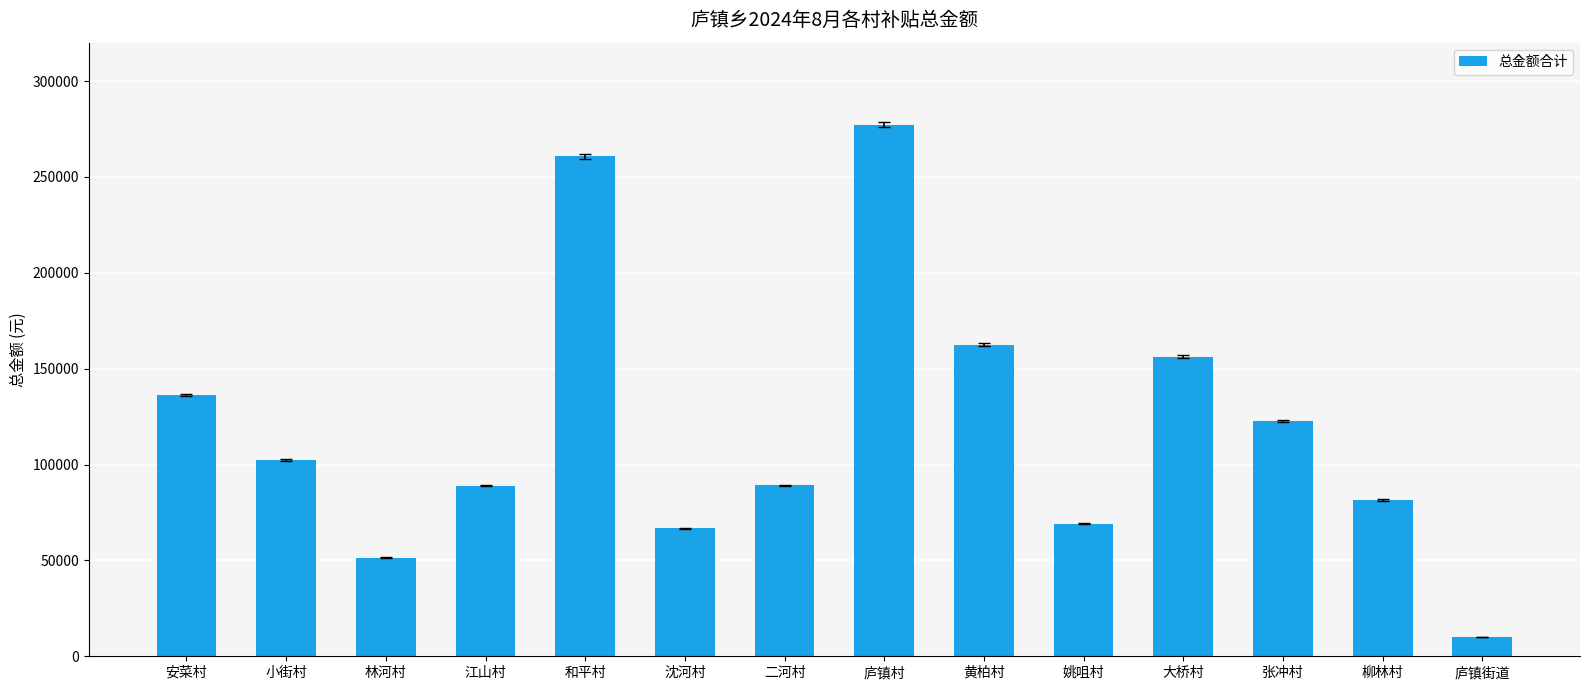

Which label corresponds to the largest value in the chart?

庐镇村